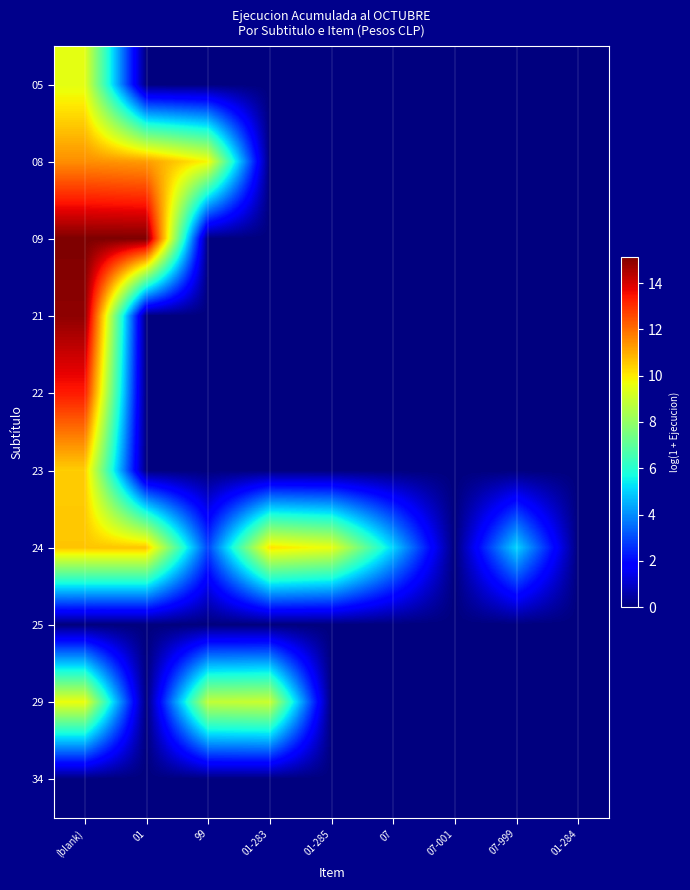

Reading left to right, transcribe all the data shown in this chart.

05: (blank)=9.5	01=0.0	99=0.0	01-283=0.0	01-285=0.0	07=0.0	07-001=0.0	07-999=0.0	01-284=0.0
08: (blank)=11.5	01=11.3	99=9.8	01-283=0.0	01-285=0.0	07=0.0	07-001=0.0	07-999=0.0	01-284=0.0
09: (blank)=15.1	01=15.1	99=0.0	01-283=0.0	01-285=0.0	07=0.0	07-001=0.0	07-999=0.0	01-284=0.0
21: (blank)=14.9	01=0.0	99=0.0	01-283=0.0	01-285=0.0	07=0.0	07-001=0.0	07-999=0.0	01-284=0.0
22: (blank)=13.3	01=0.0	99=0.0	01-283=0.0	01-285=0.0	07=0.0	07-001=0.0	07-999=0.0	01-284=0.0
23: (blank)=10.5	01=0.0	99=0.0	01-283=0.0	01-285=0.0	07=0.0	07-001=0.0	07-999=0.0	01-284=0.0
24: (blank)=10.6	01=10.6	99=2.9	01-283=10.1	01-285=9.6	07=5.1	07-001=0.0	07-999=5.1	01-284=0.0
25: (blank)=0.0	01=0.0	99=0.0	01-283=0.0	01-285=0.0	07=0.0	07-001=0.0	07-999=0.0	01-284=0.0
29: (blank)=9.6	01=0.0	99=8.8	01-283=9.0	01-285=0.0	07=0.0	07-001=0.0	07-999=0.0	01-284=0.0
34: (blank)=0.0	01=0.0	99=0.0	01-283=0.0	01-285=0.0	07=0.0	07-001=0.0	07-999=0.0	01-284=0.0